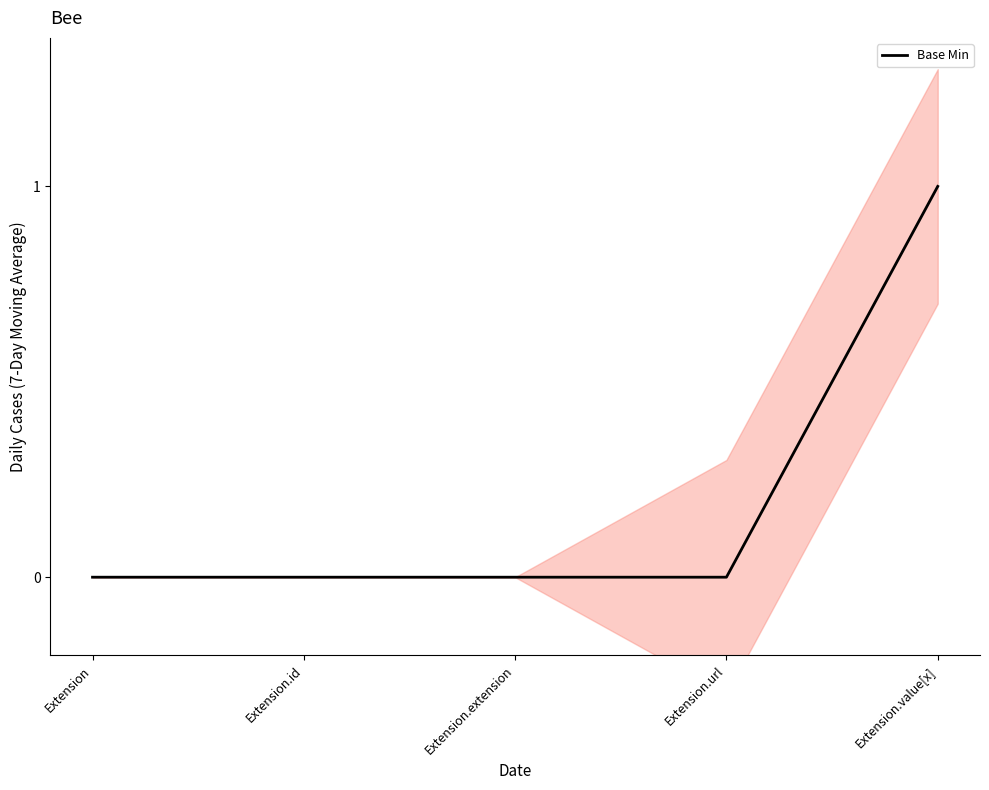

Rank the categories by value from lowest to highest.

Extension, Extension.id, Extension.extension, Extension.url, Extension.value[x]